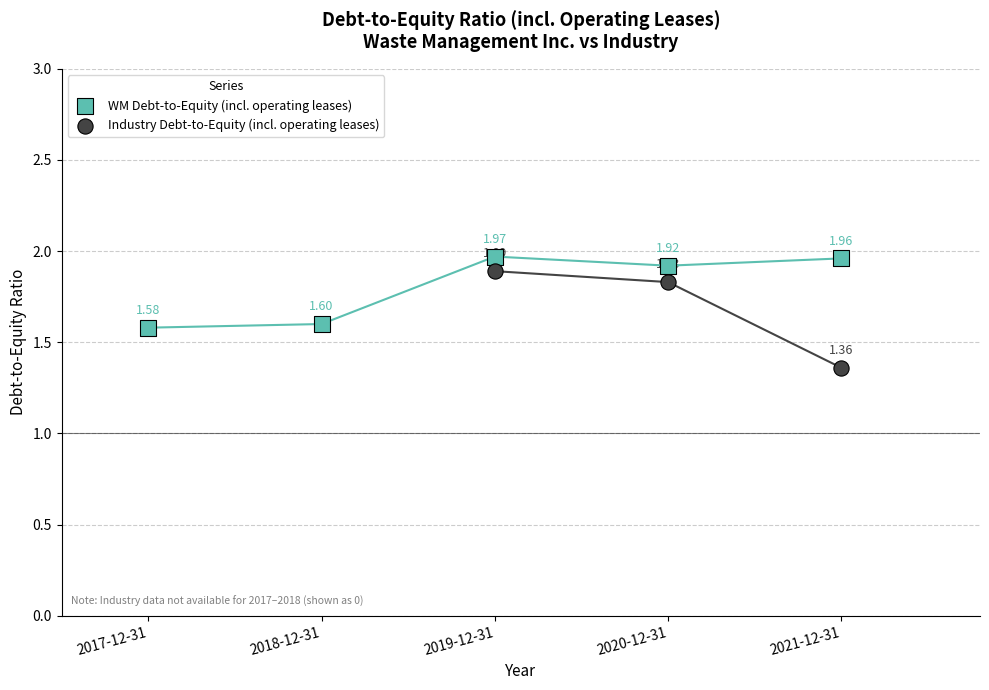

Which series reaches the maximum Y coordinate?

WM Debt-to-Equity (incl. operating leases)